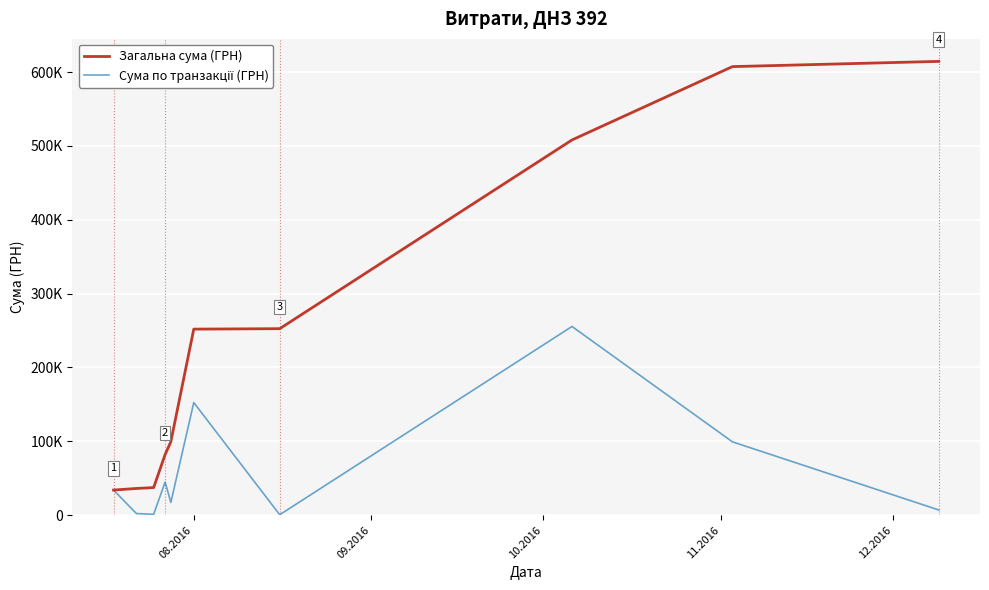

Is this an area chart (filled region under the line)?

No